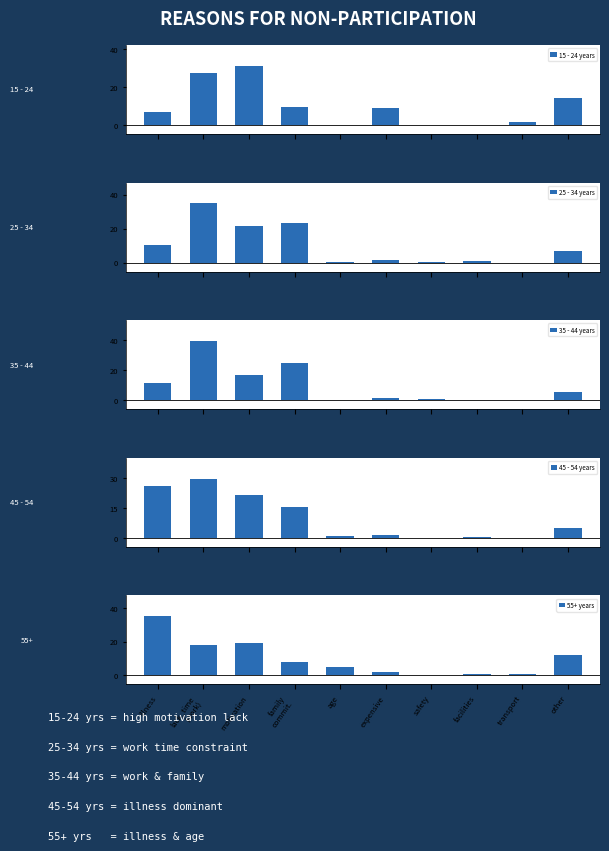

How many values in the 55+ years series are below 8?

5